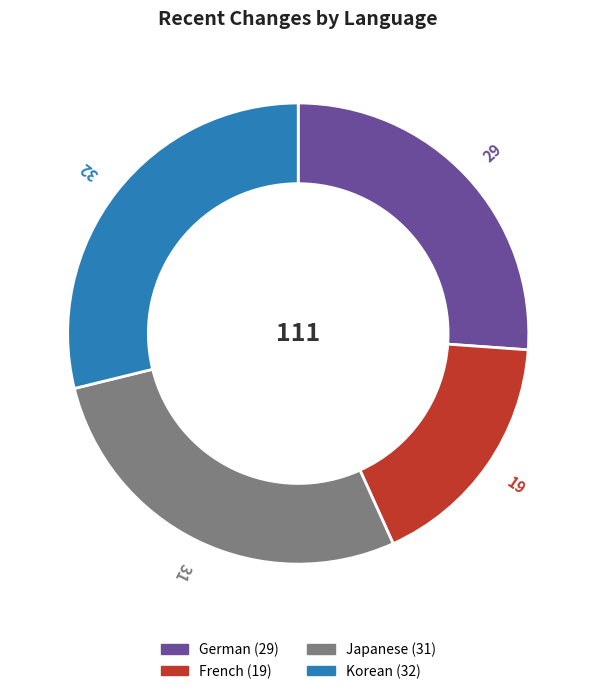

Is the sum of German and Korean greater than half?

Yes